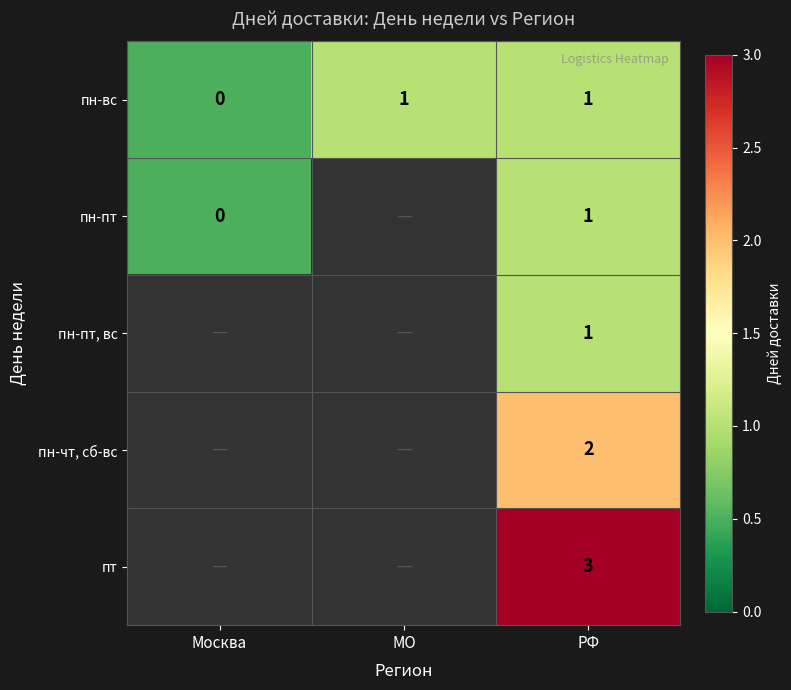

Between Москва and РФ, which is larger?

РФ